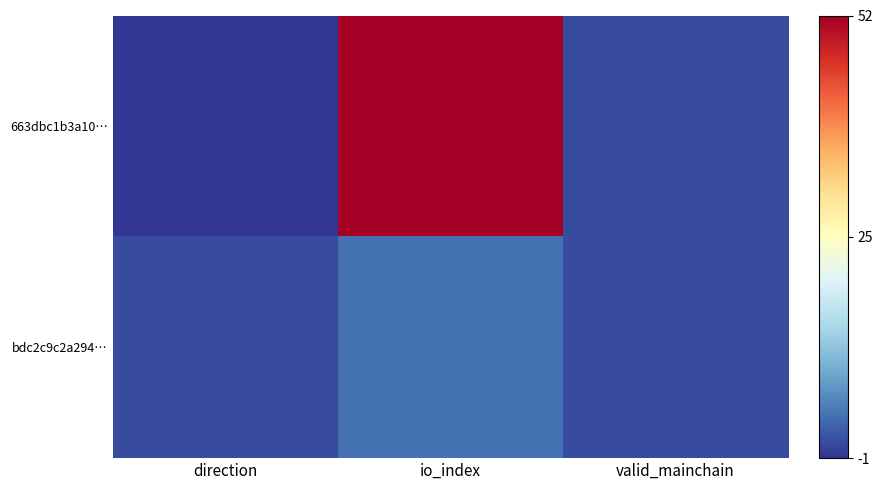

Which series has the largest range (max minus min)?

663dbc1b3a10…